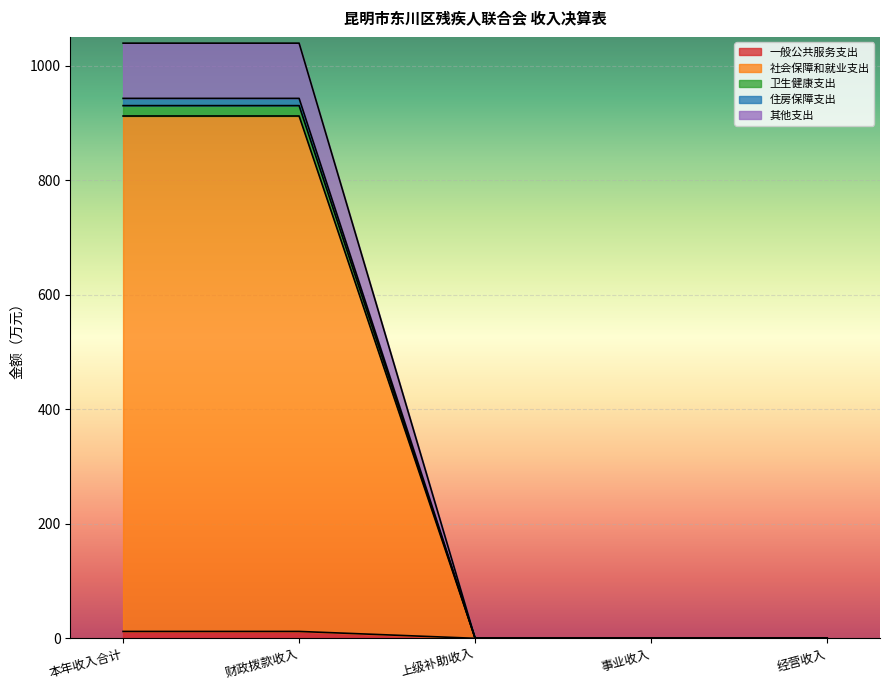

Between 本年收入合计 and 经营收入, which series saw the biggest shift?

社会保障和就业支出